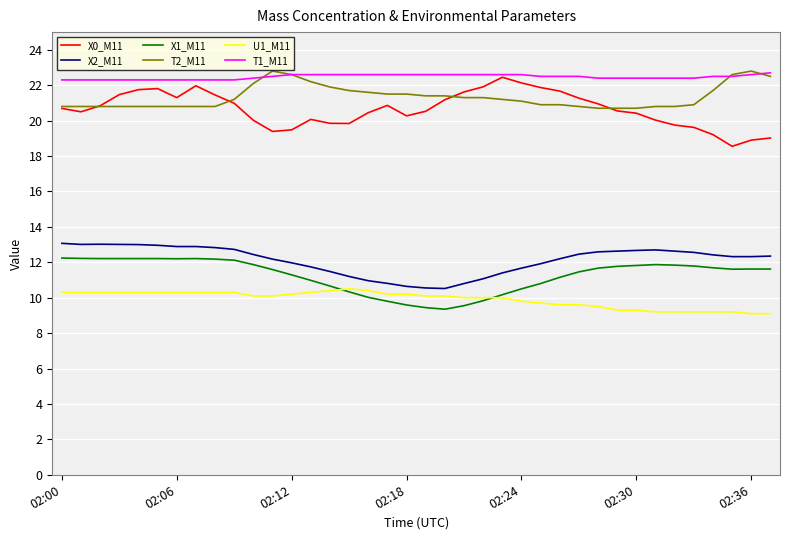

How many lines are shown in the chart?

6